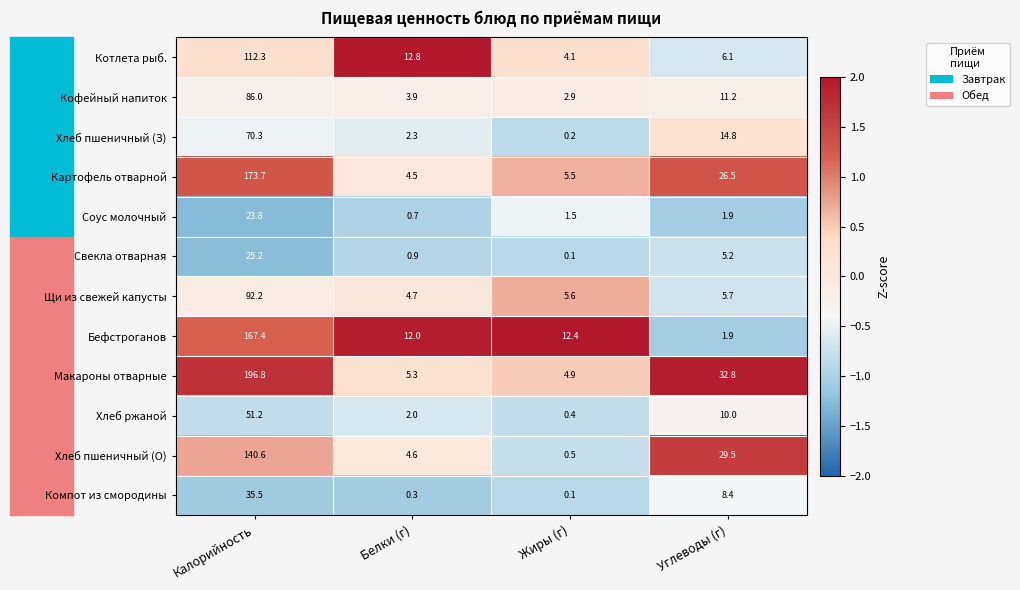

What is the difference between the second highest and minimum values in the Хлеб пшеничный (О) series?

29.0